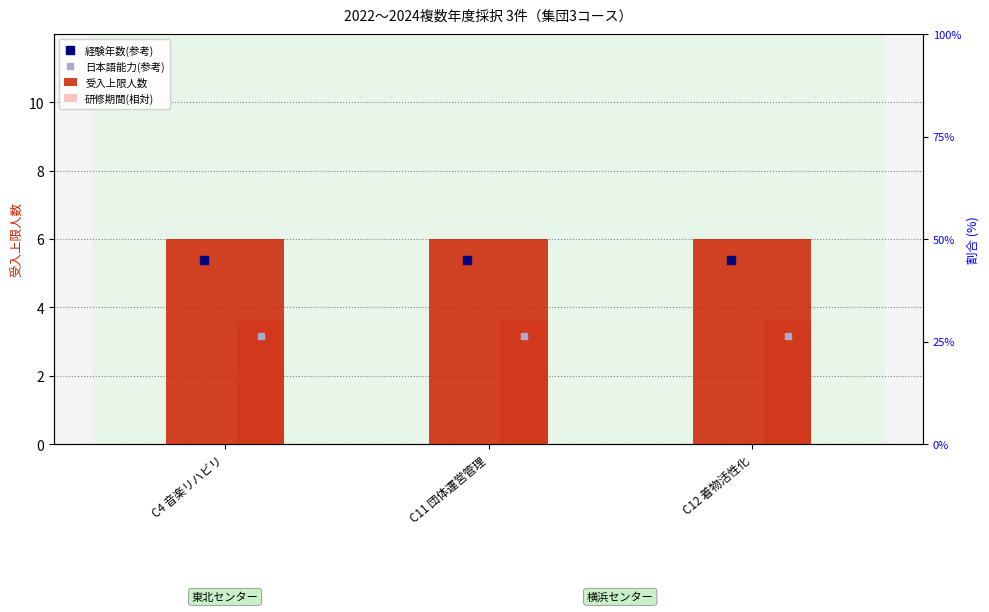

List the labels in order of 研修期間(相対) value, smallest first.

C4 音楽リハビリ, C11 団体運営管理, C12 着物活性化